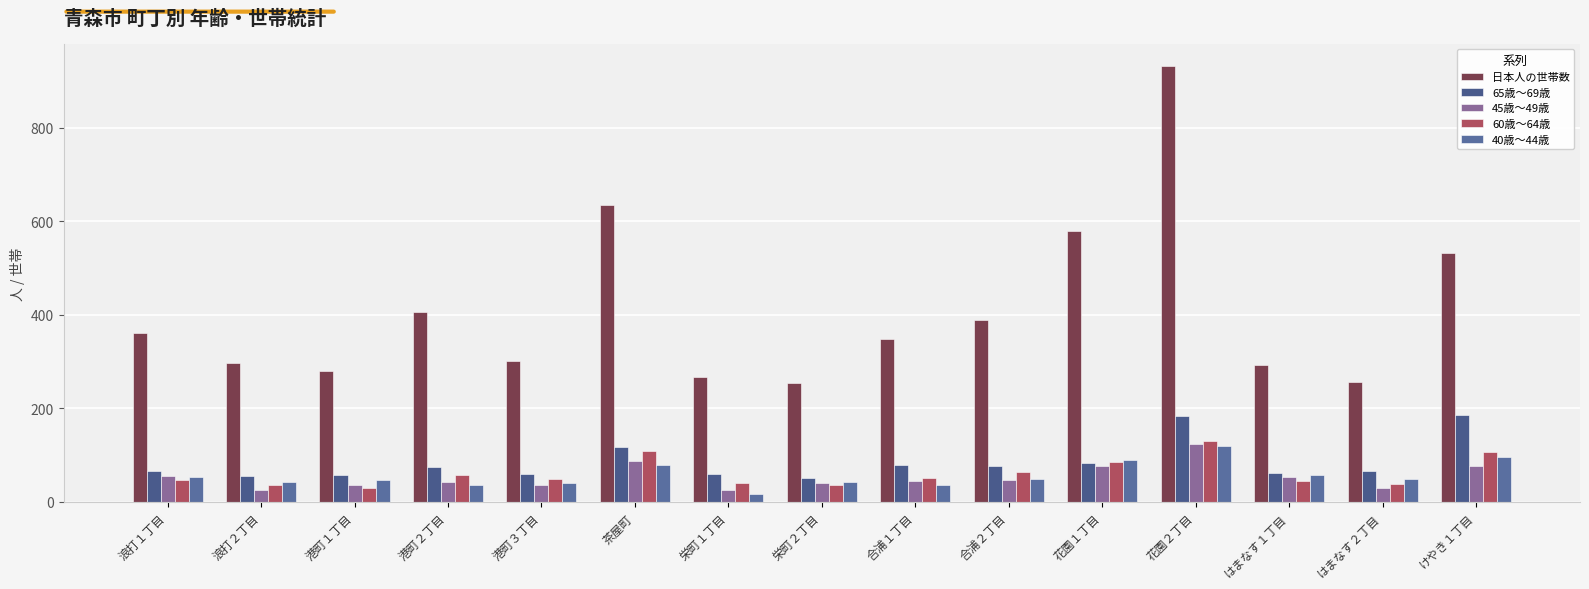

Which category has the highest value in the 45歳～49歳 series?

花園２丁目